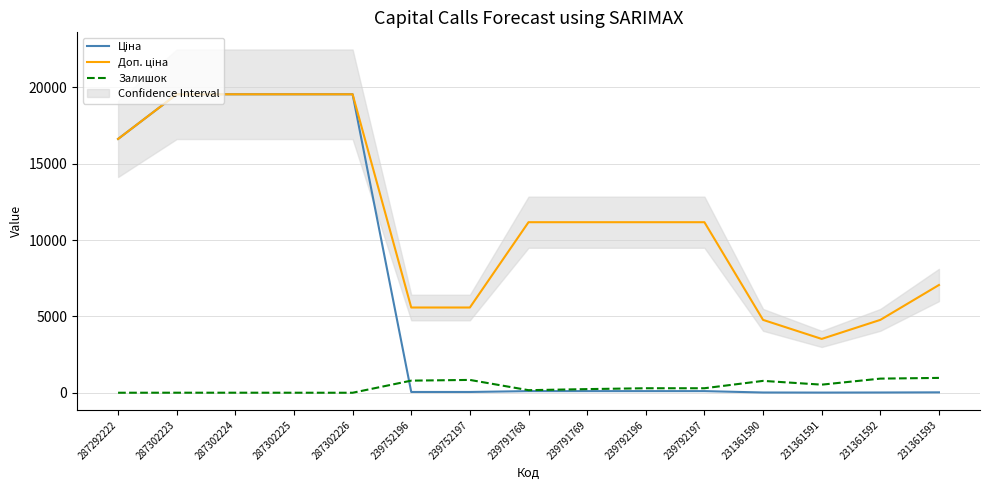

Which series has the largest total across all categories?

Доп. ціна